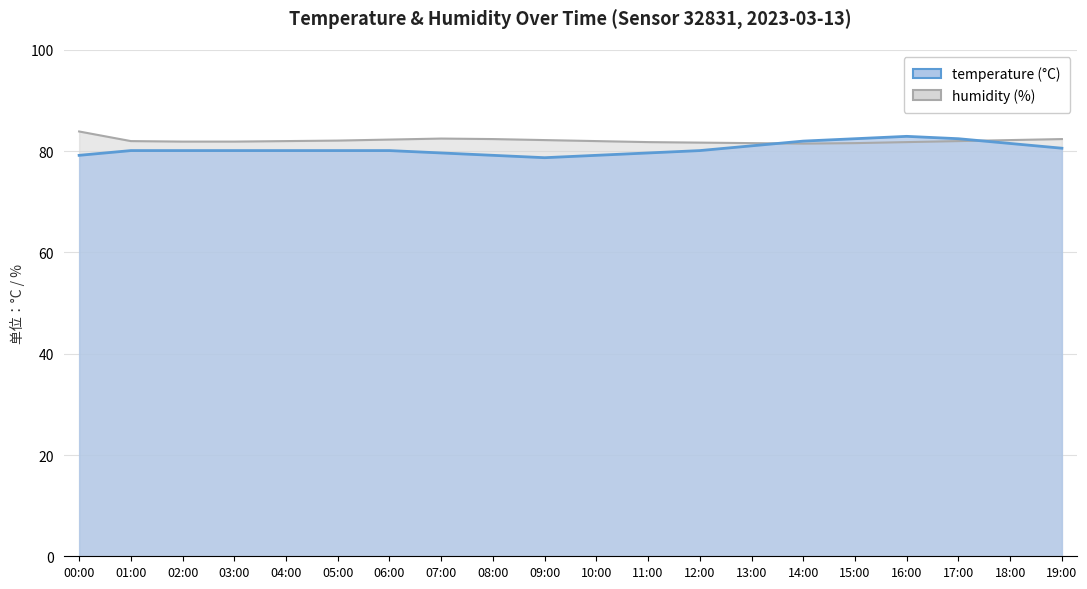

What is the label of the 5th point from the left?

04:00